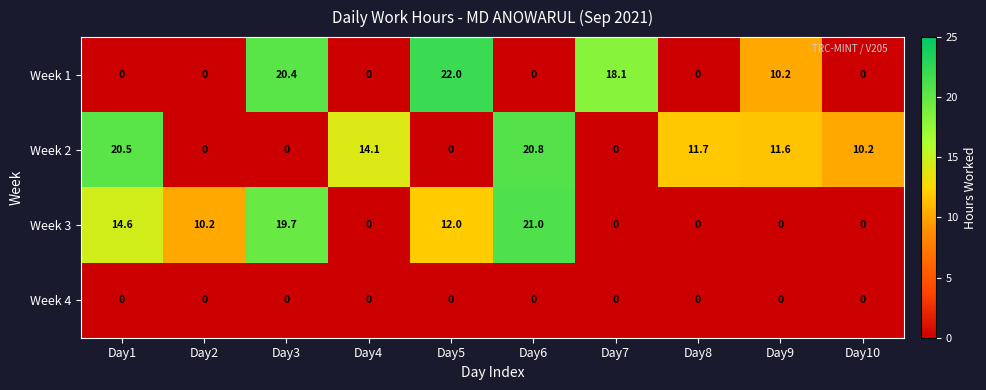

The Week 1 series shows 10.2 at Day9. True or false?

True